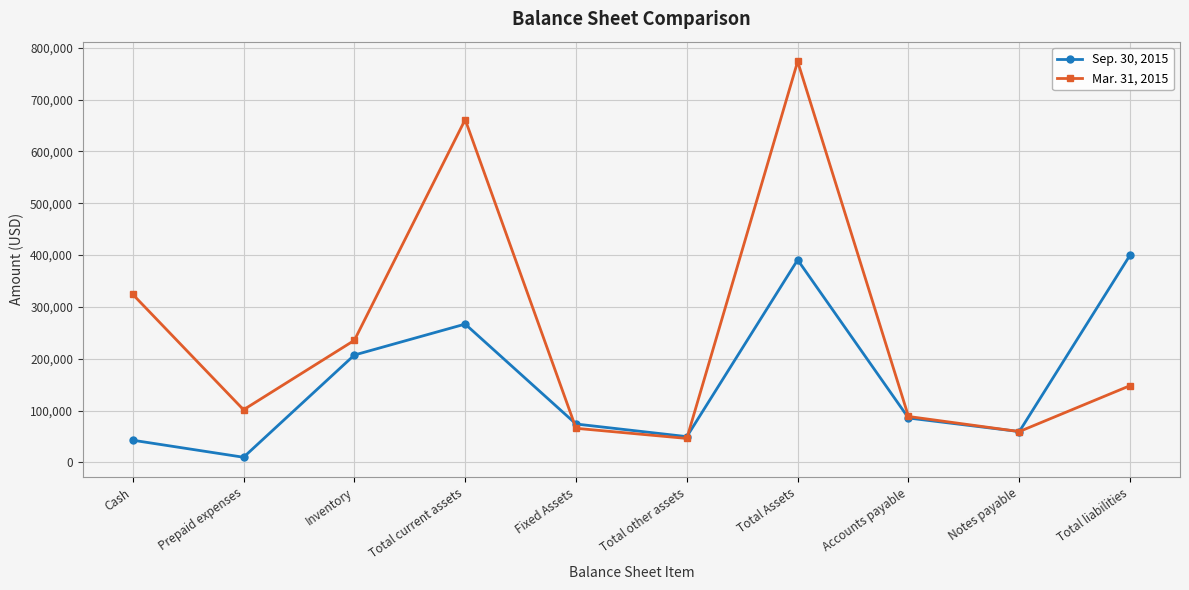

What is the value of the Sep. 30, 2015 point at the 7th from the left?

390835